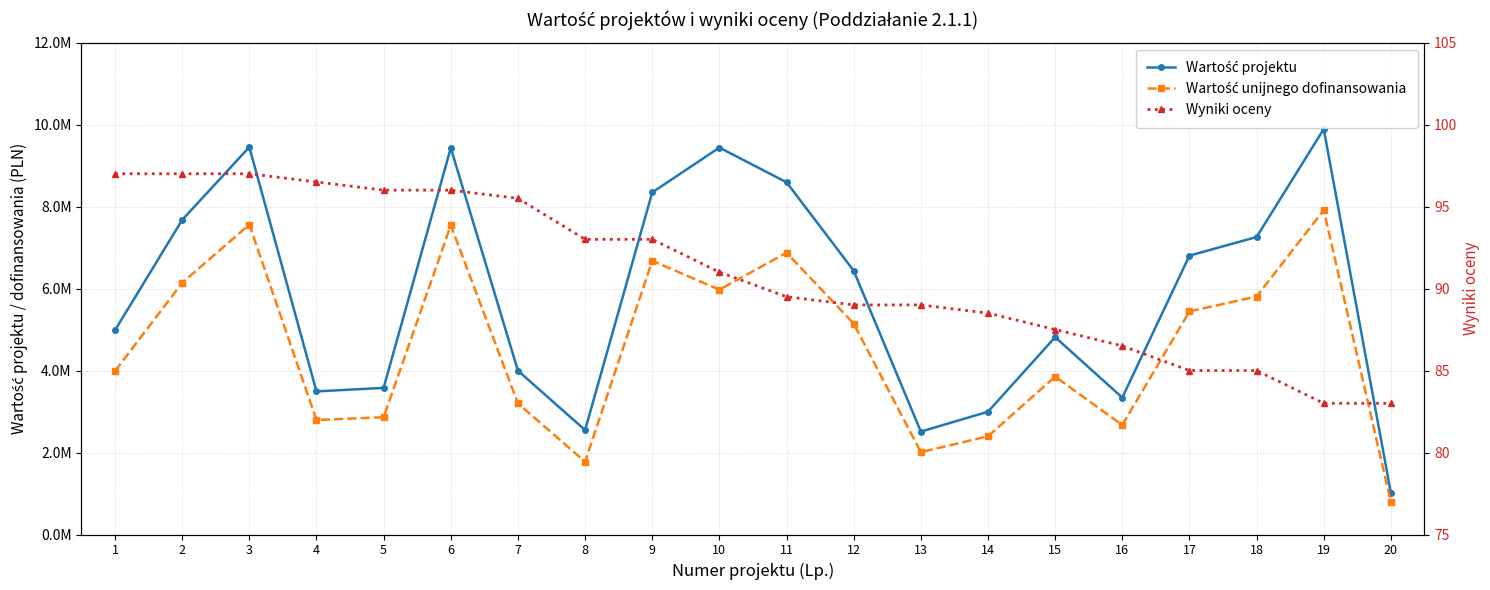

True or false: Wartość unijnego dofinansowania and Wyniki oceny cross at least once.

False